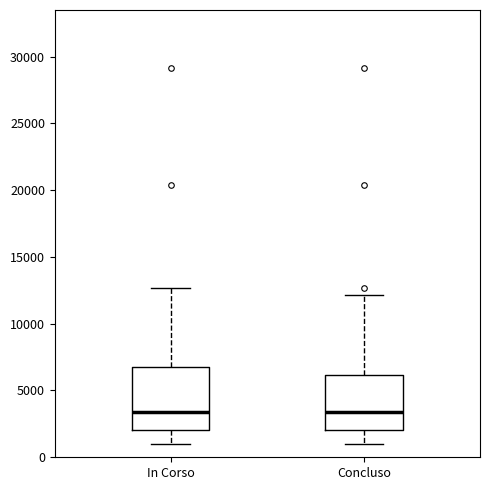

Reading left to right, transcribe this box plot: for each box, give where its median line is, the range the box spans, and where its two whiskers end, as read against the y-axis. The values are not printed on the chart, so give them approximately, as read against the axis.

In Corso: median 3500, box 2000 to 7000, whiskers 1000 to 12500
Concluso: median 3500, box 2000 to 6000, whiskers 1000 to 12000